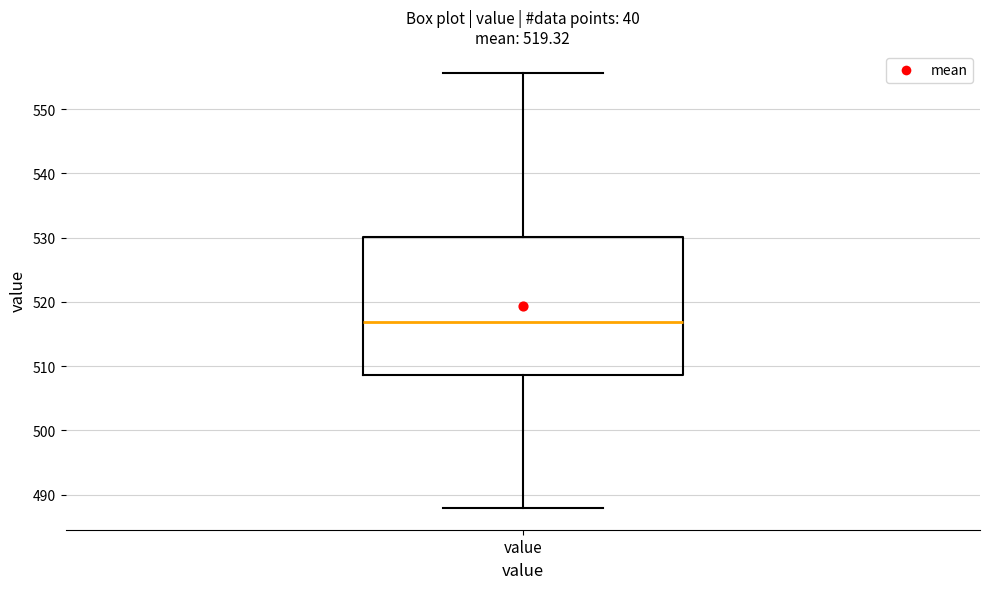

Read this box plot against the y-axis: the position of the median line, the range covered by the box, and the ends of both whiskers. The values are not printed on the chart, so give them approximately, as read against the axis.

median 517, box 509 to 530, whiskers 488 to 556